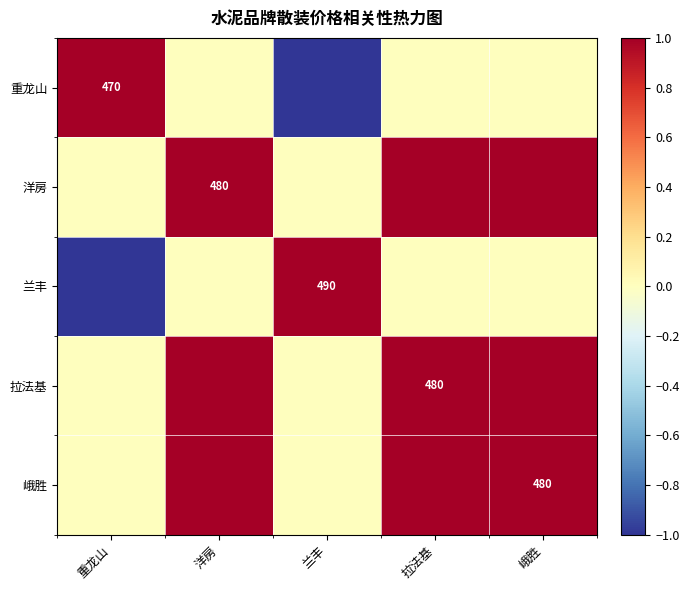

Which category has the lowest value in the 兰丰 series?

重龙山